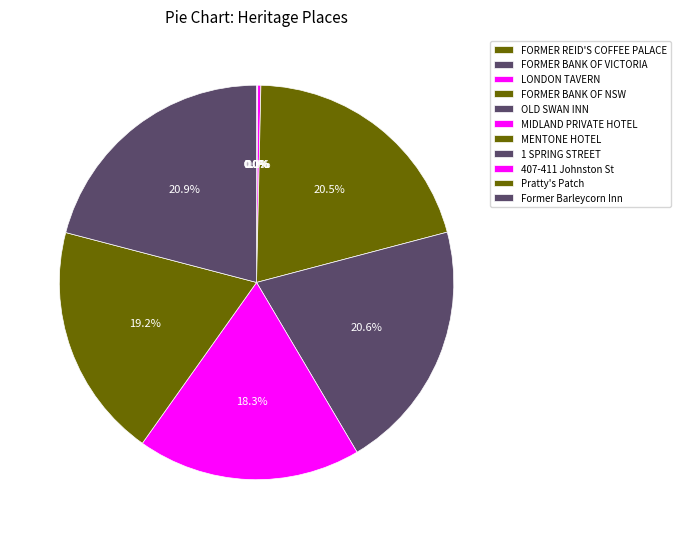

What is the change in value from FORMER BANK OF NSW to MENTONE HOTEL?

+197317